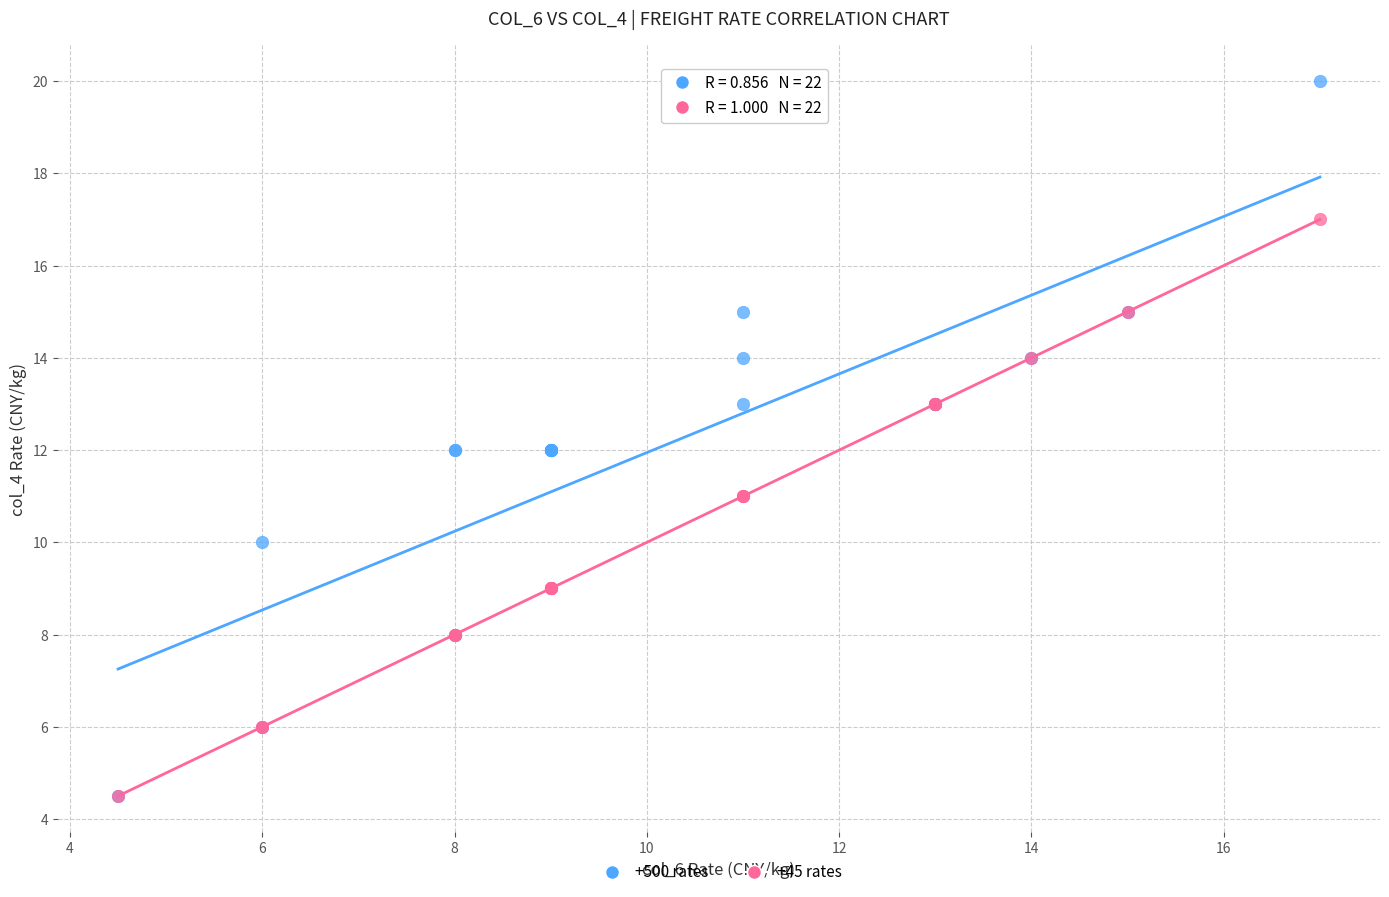

What are all the series names shown in the legend?

+500 rates, +45 rates